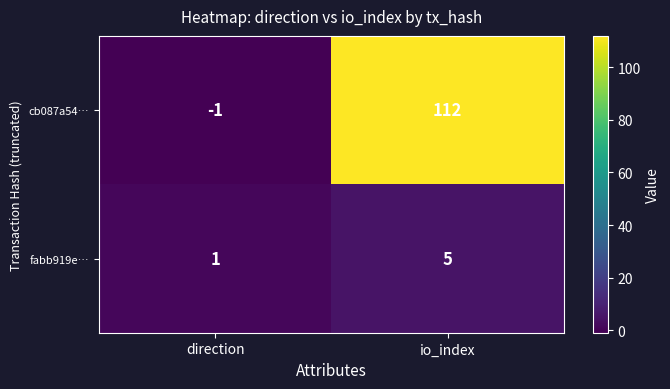

What is the minimum value shown in the chart?

-1